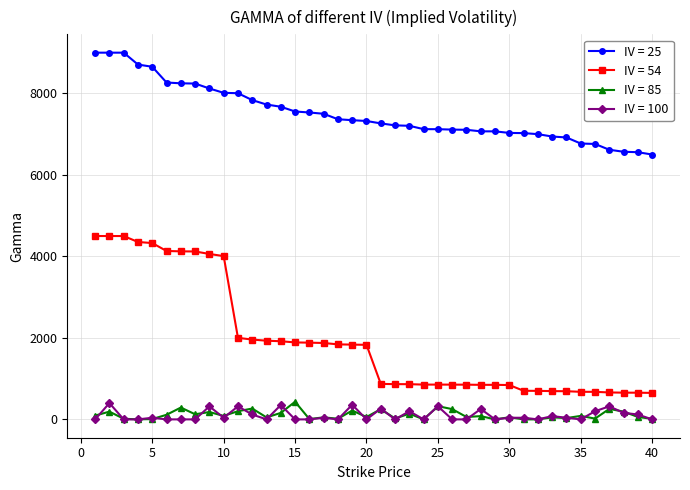

True or false: IV = 100 and IV = 54 cross at least once.

False